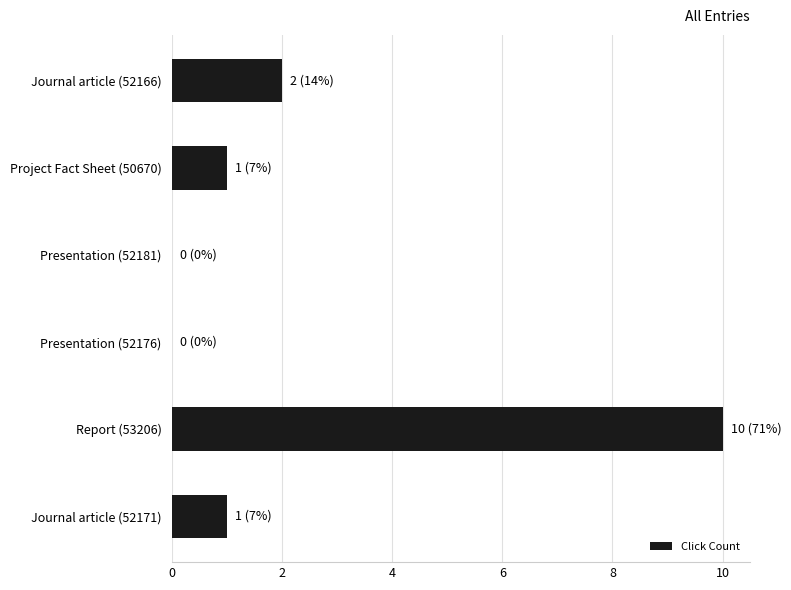

Where is the data nearest to the value 5?

Journal article (52166)